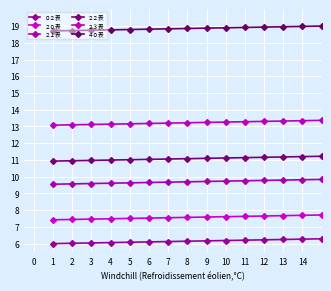

True or false: ２１表 and ２２表 intersect in this chart.

False